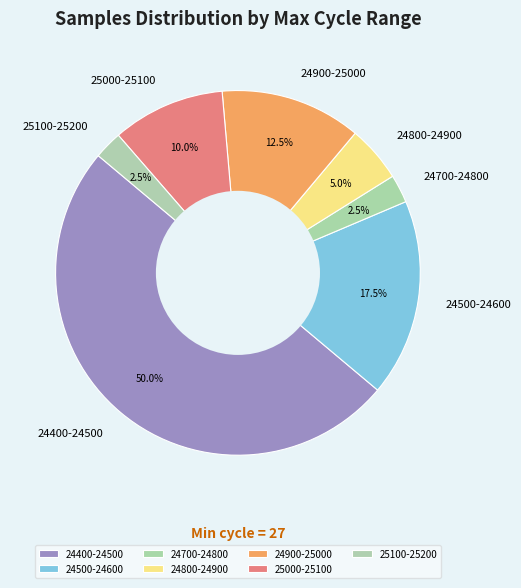

Between 24800-24900 and 24900-25000, which is larger?

24900-25000